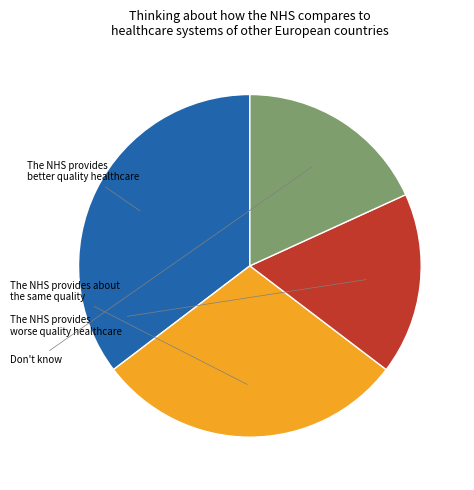

Is there a majority slice in this chart?

No